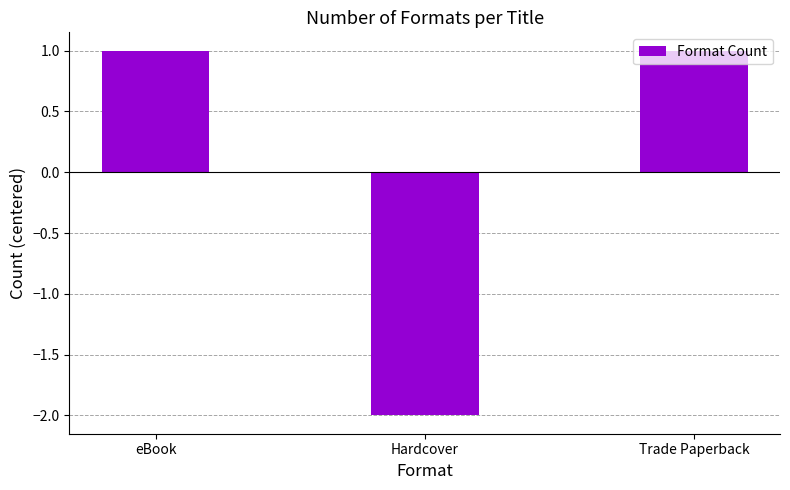

Is it true that the value at Trade Paperback is 2?

False